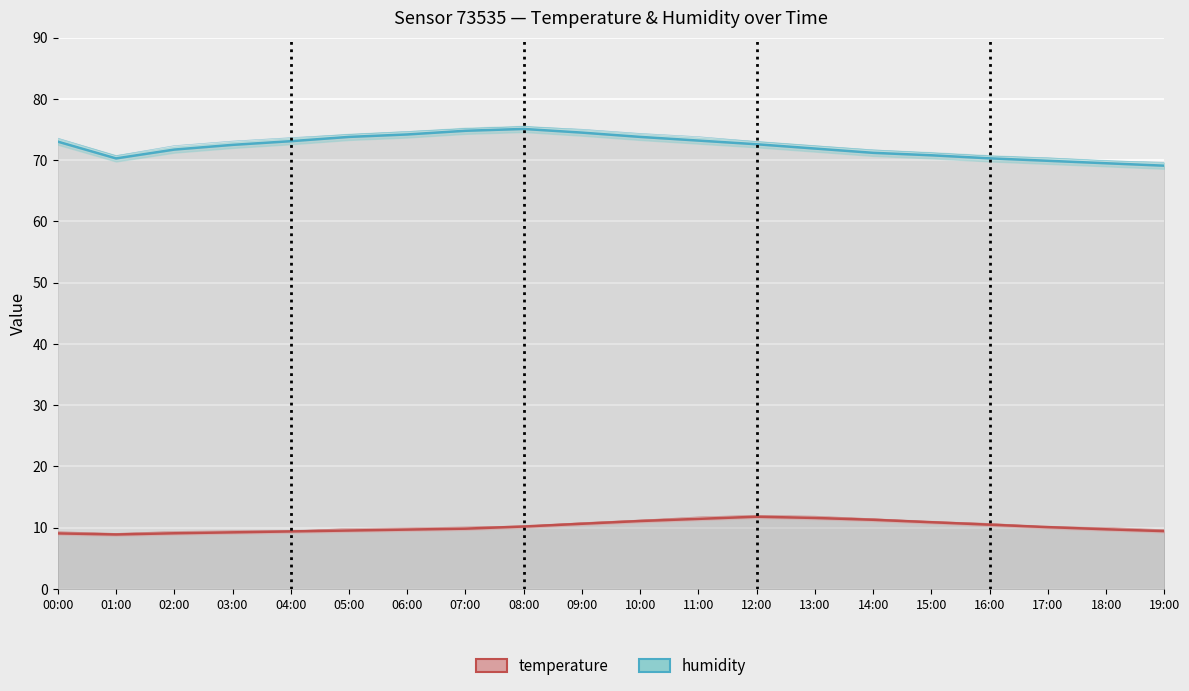

What is the difference between the highest and lowest values at 17:00?

59.8